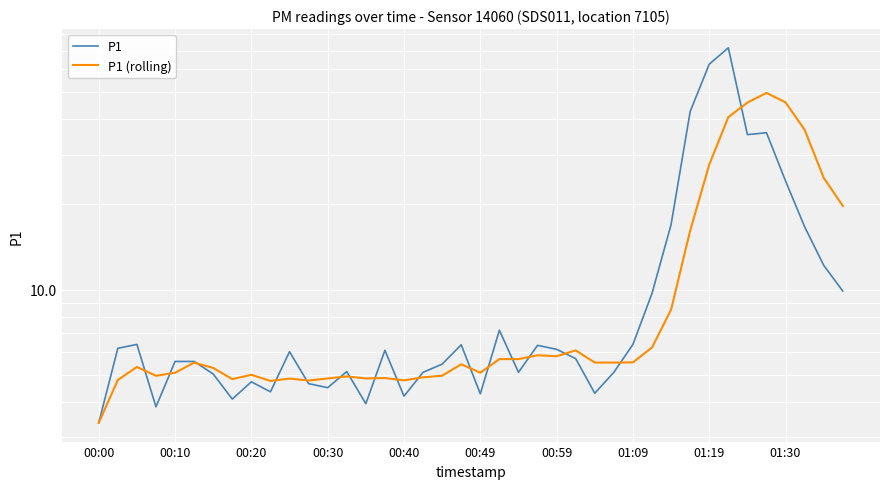

Reading left to right, transcribe all the data shown in this chart.

P1: 3.4	6.2	6.4	3.9	5.6	5.6	5.0	4.1	4.7	4.3	6.0	4.7	4.5	5.1	4.0	6.1	4.2	5.1	5.5	6.4	4.3	7.2	5.1	6.3	6.2	5.7	4.3	5.1	6.4	9.7	17.0	42.6	62.6	71.5	35.3	35.9	24.2	16.7	12.2	9.9
P1 (rolling): 3.4	4.8	5.3	5.0	5.1	5.5	5.3	4.8	5.0	4.8	4.8	4.8	4.8	4.9	4.9	4.9	4.8	4.9	5.0	5.4	5.1	5.7	5.7	5.9	5.8	6.1	5.5	5.5	5.5	6.2	8.5	16.2	27.7	40.7	45.8	49.6	45.9	36.7	24.8	19.8